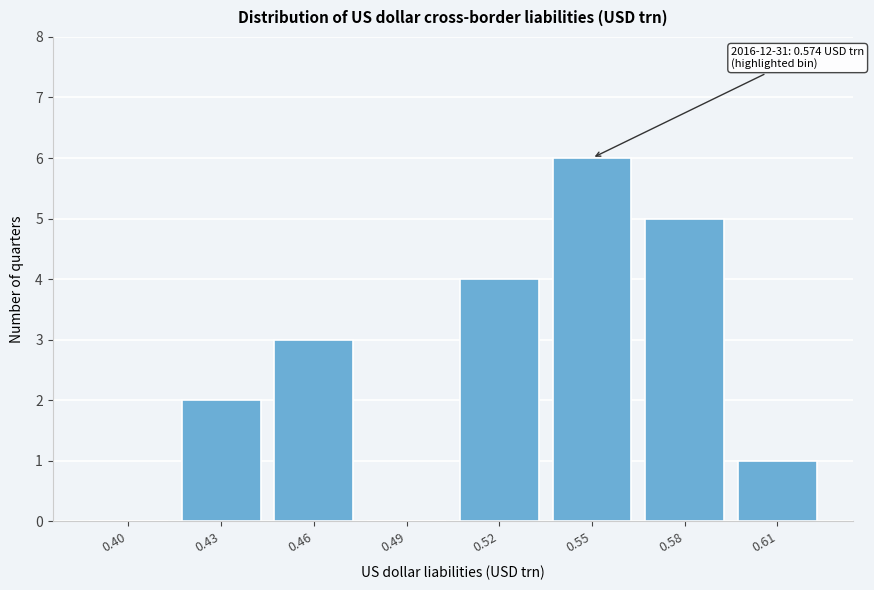

Reading left to right, transcribe all the data shown in this chart.

0.40=0	0.43=2	0.46=3	0.49=0	0.52=4	0.55=6	0.58=5	0.61=1